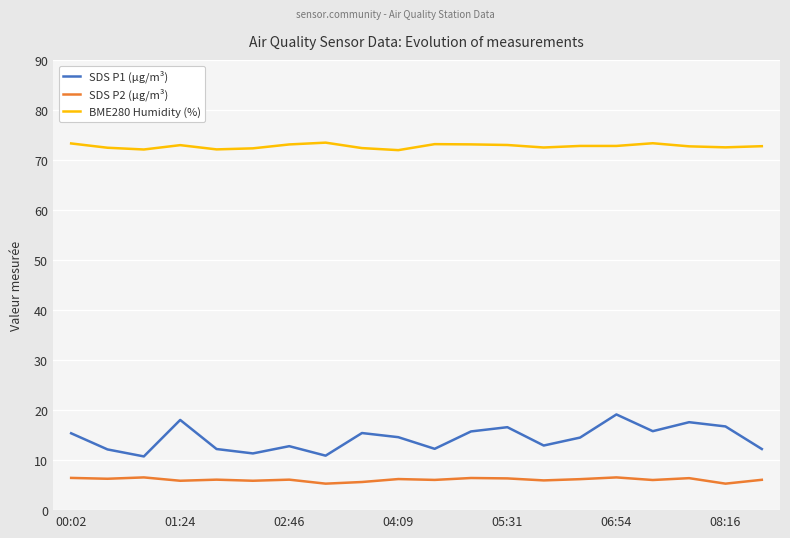

True or false: BME280 Humidity (%) and SDS P1 (µg/m³) intersect in this chart.

False